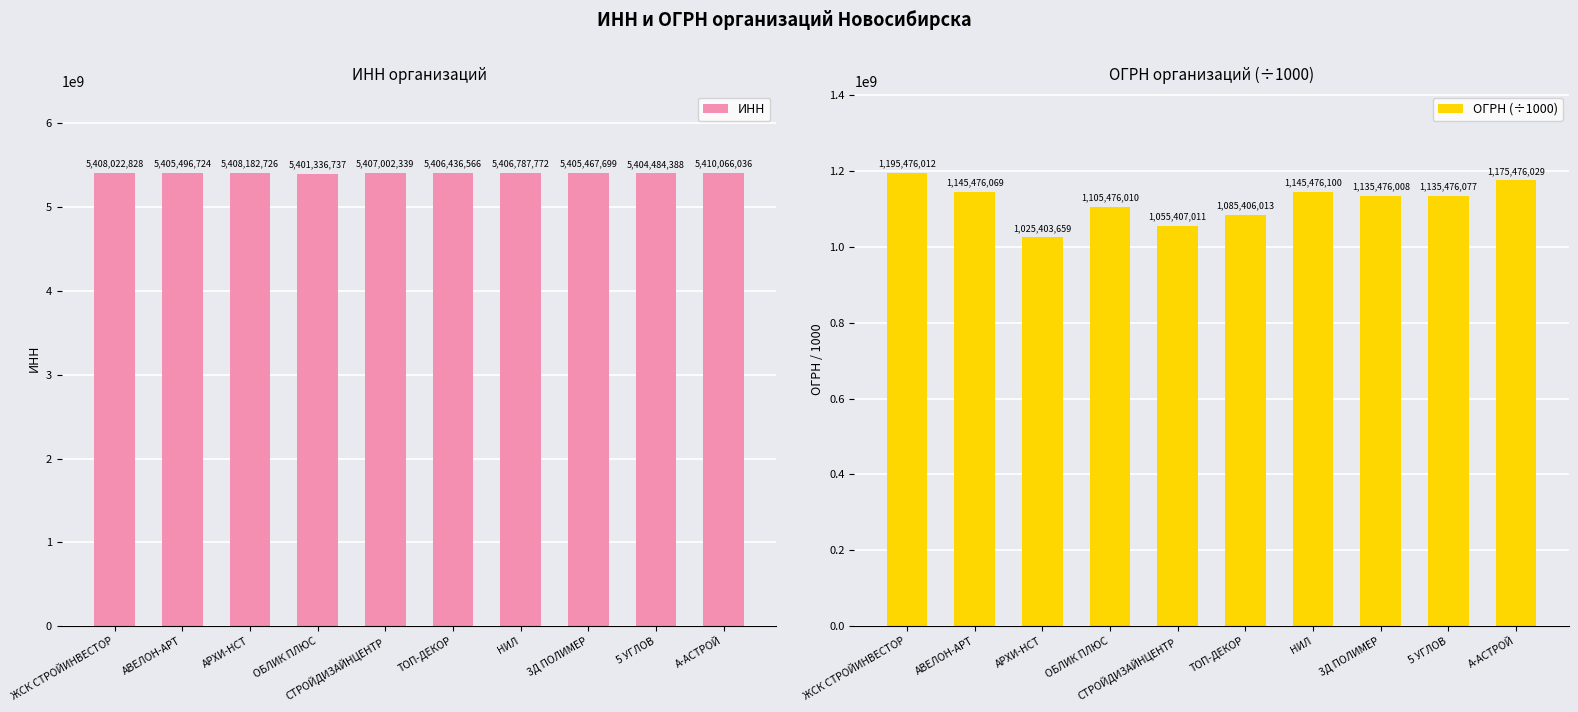

What is the value of the ИНН bar at the 7th from the left?

5406787772